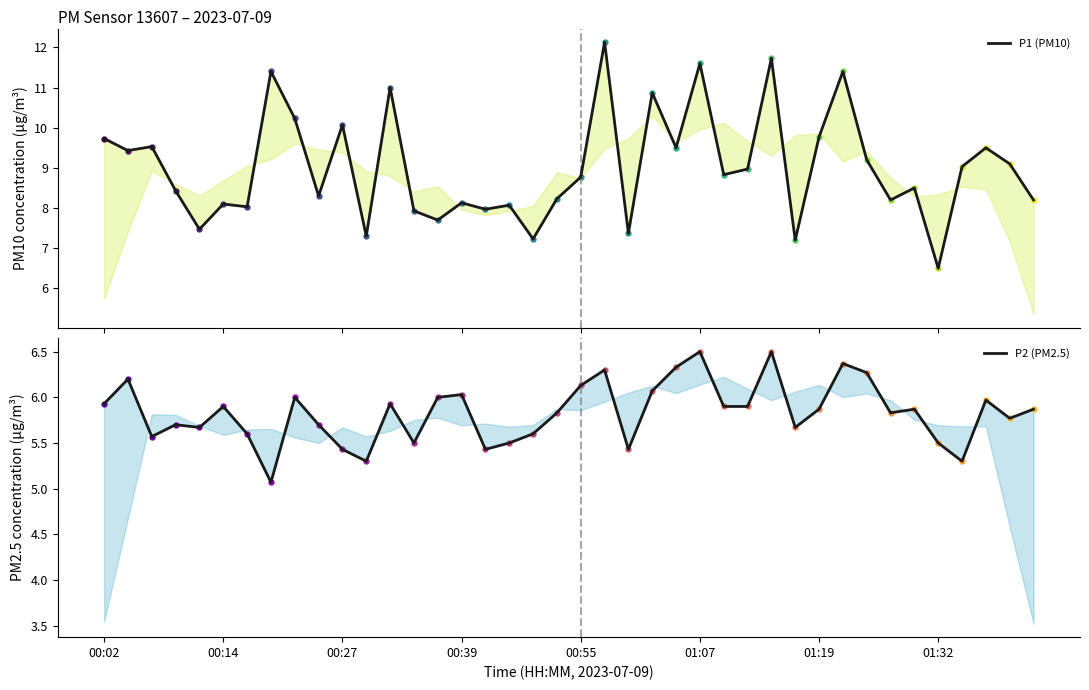

List the series in order of their peak value, highest first.

P1 (PM10), P2 (PM2.5)